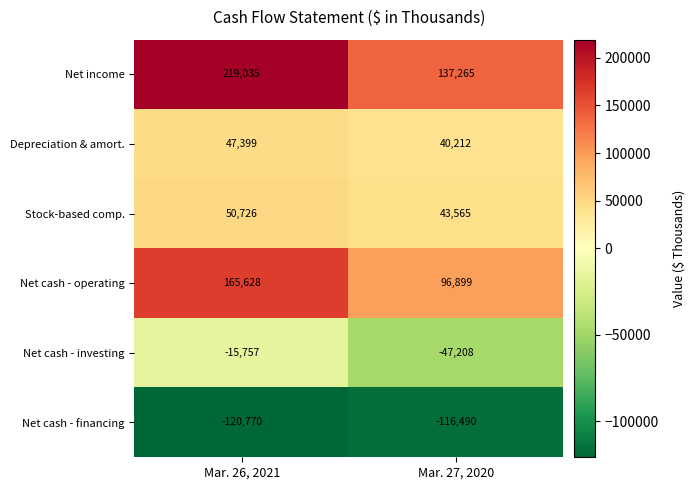

List the series in order of their peak value, lowest first.

Net cash - financing, Net cash - investing, Depreciation & amort., Stock-based comp., Net cash - operating, Net income